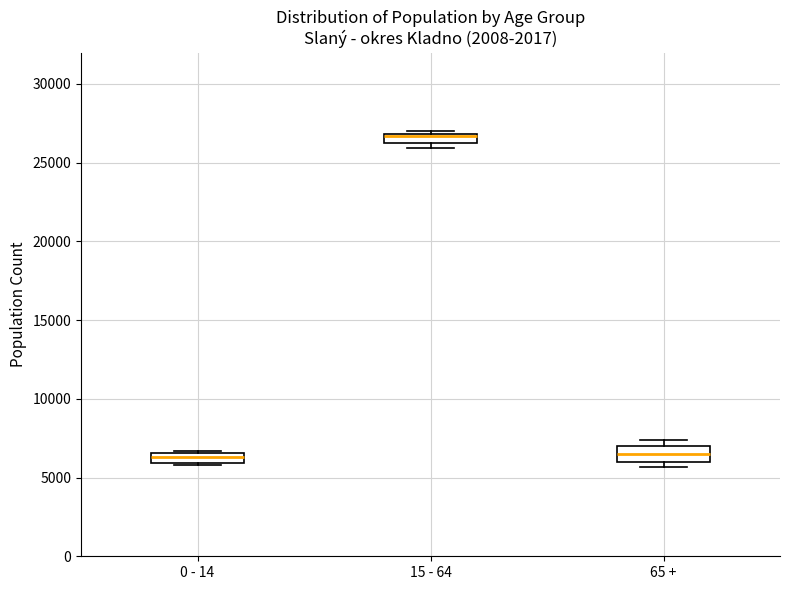

Where is the upper edge of the box for 0 - 14 on the y-axis? The values are not printed on the chart, so give them approximately, as read against the axis.

6500